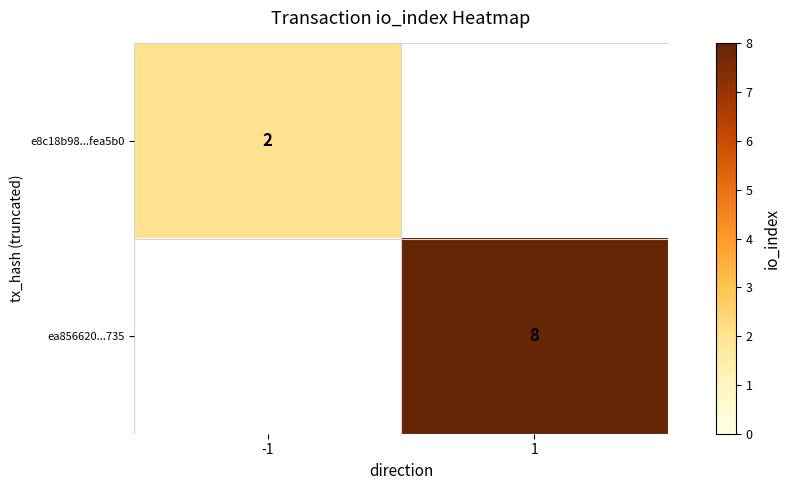

The value of e8c18b98...fea5b0 at -1 is 3.1. True or false?

False